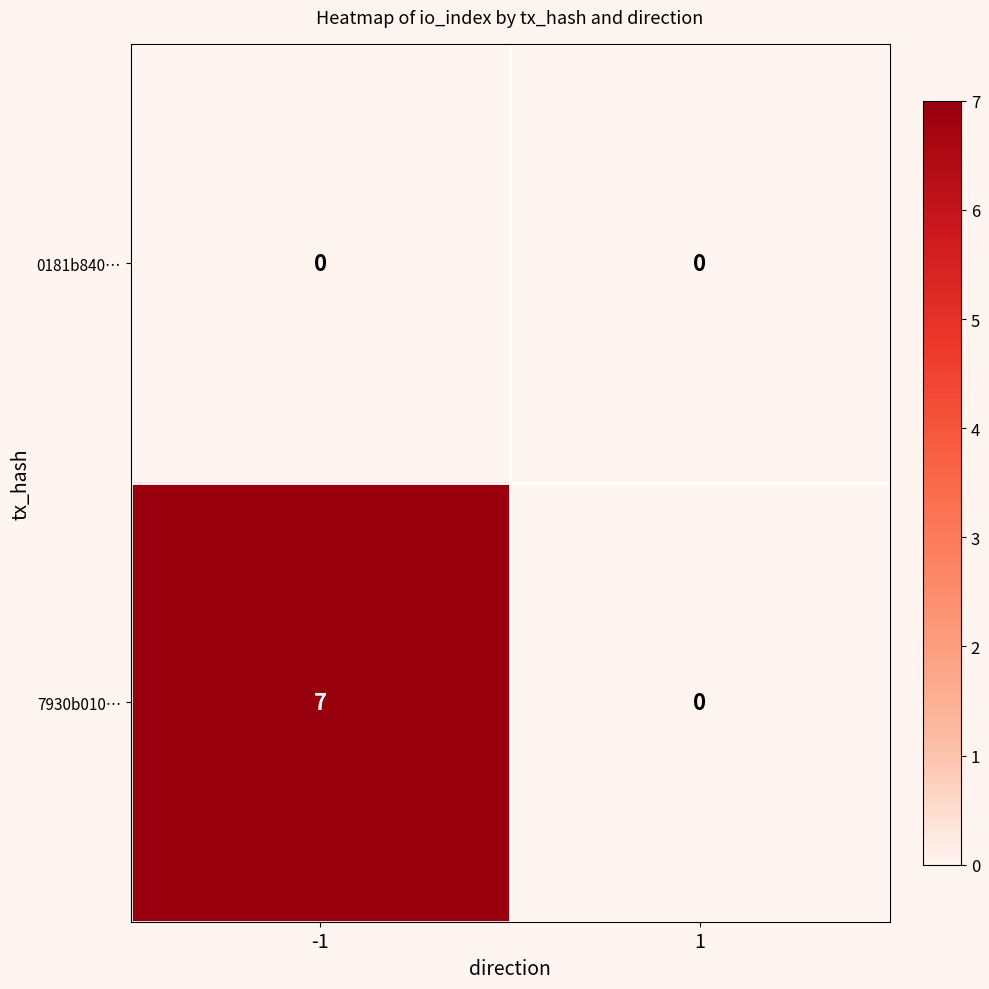

Reading right to left, what are all the values shown in this chart?

0181b840…: 0	0
7930b010…: 0	7